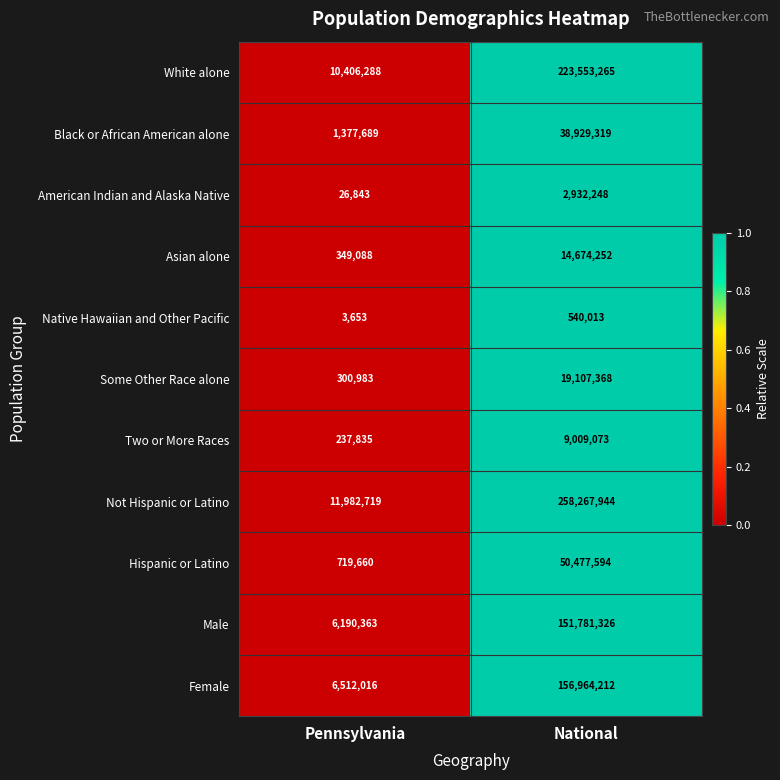

Rank the series at Pennsylvania from highest to lowest value.

Not Hispanic or Latino, White alone, Female, Male, Black or African American alone, Hispanic or Latino, Asian alone, Some Other Race alone, Two or More Races, American Indian and Alaska Native, Native Hawaiian and Other Pacific